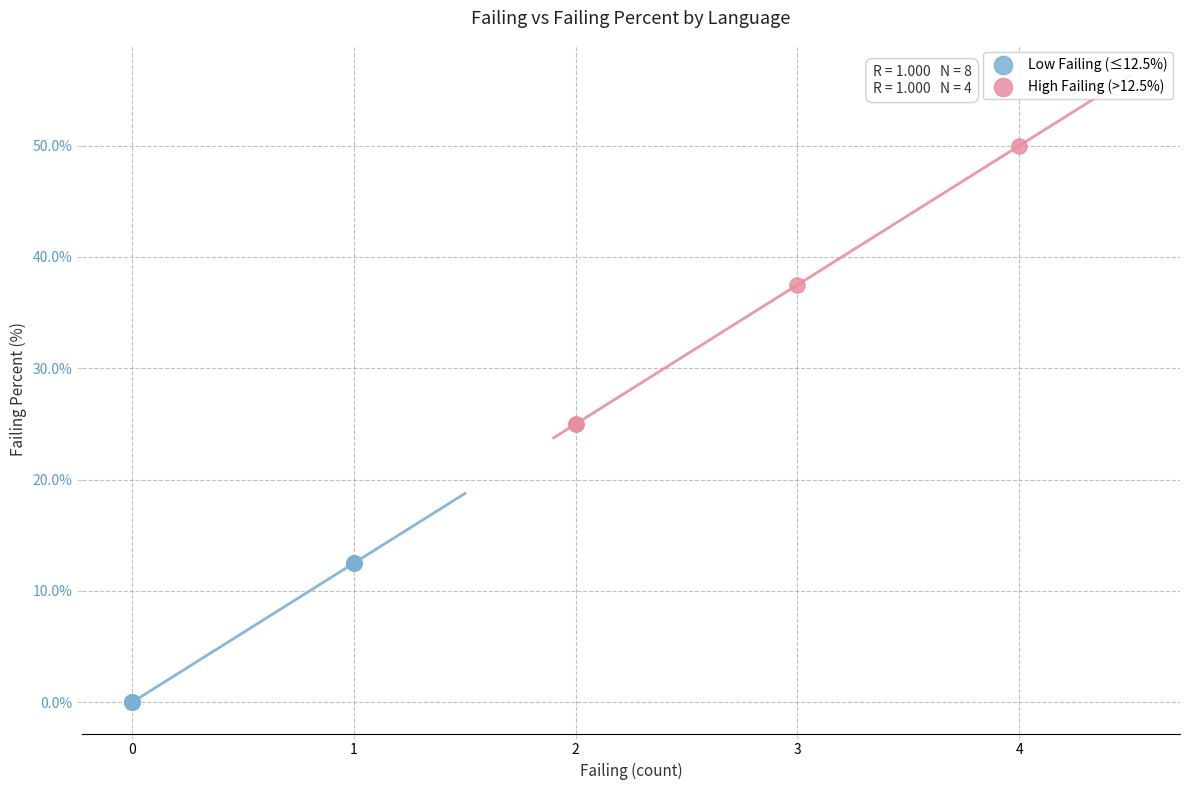

What are all the series names shown in the legend?

Low Failing (≤12.5%), High Failing (>12.5%)